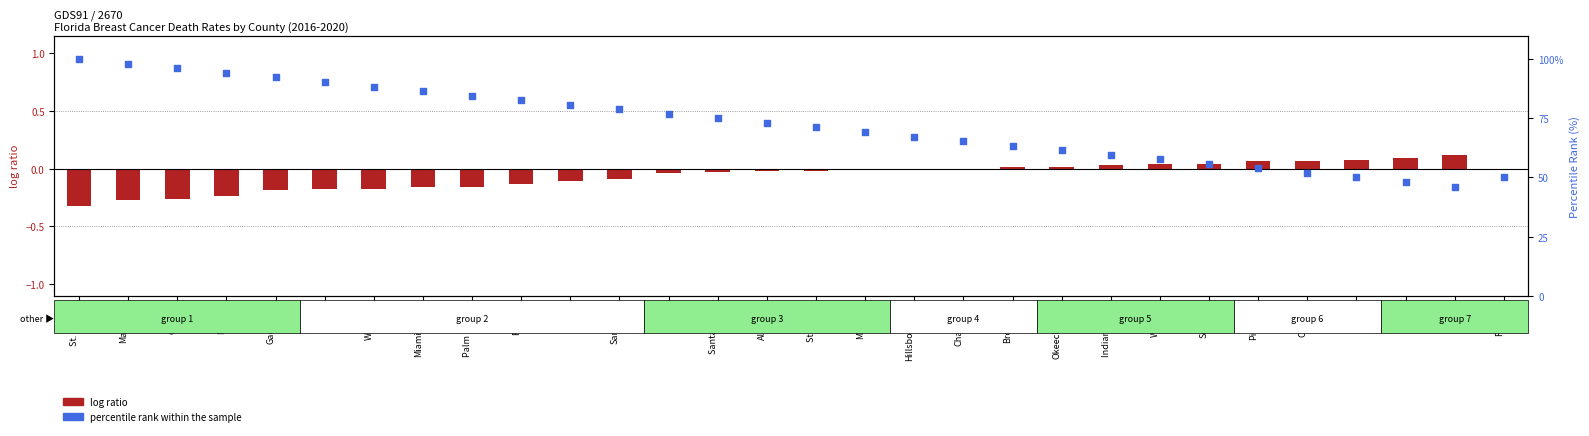

Which series reaches the minimum Y coordinate?

log ratio